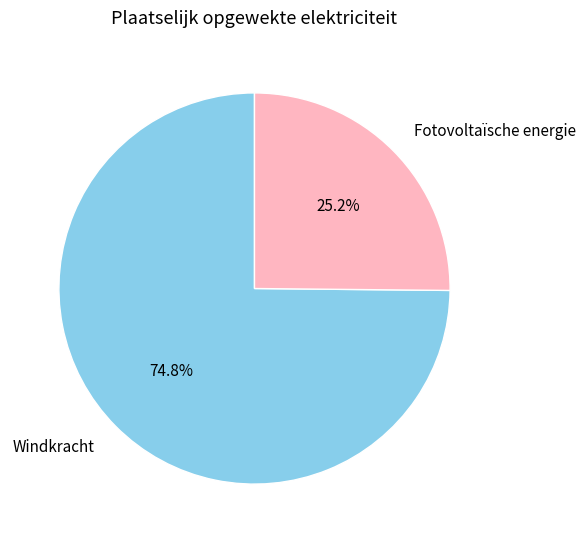

Rank the categories by value from highest to lowest.

Windkracht, Fotovoltaïsche energie